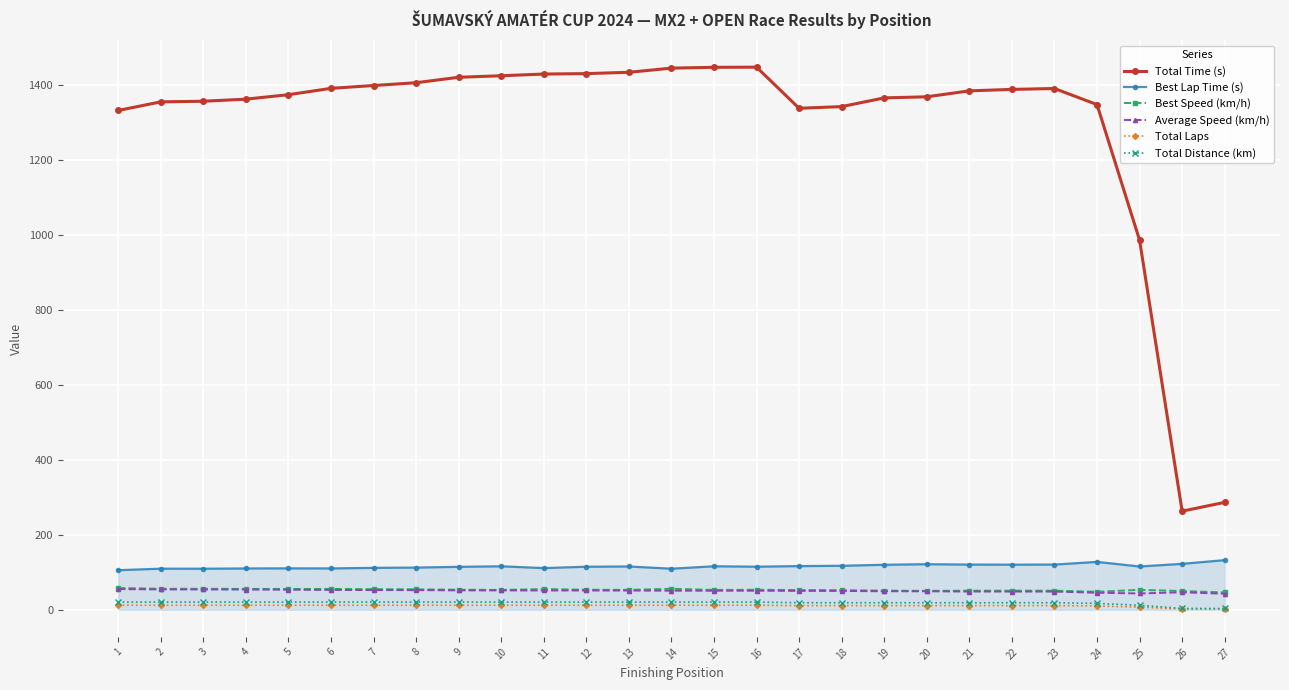

What are all the series names shown in the legend?

Total Time (s), Best Lap Time (s), Best Speed (km/h), Average Speed (km/h), Total Laps, Total Distance (km)